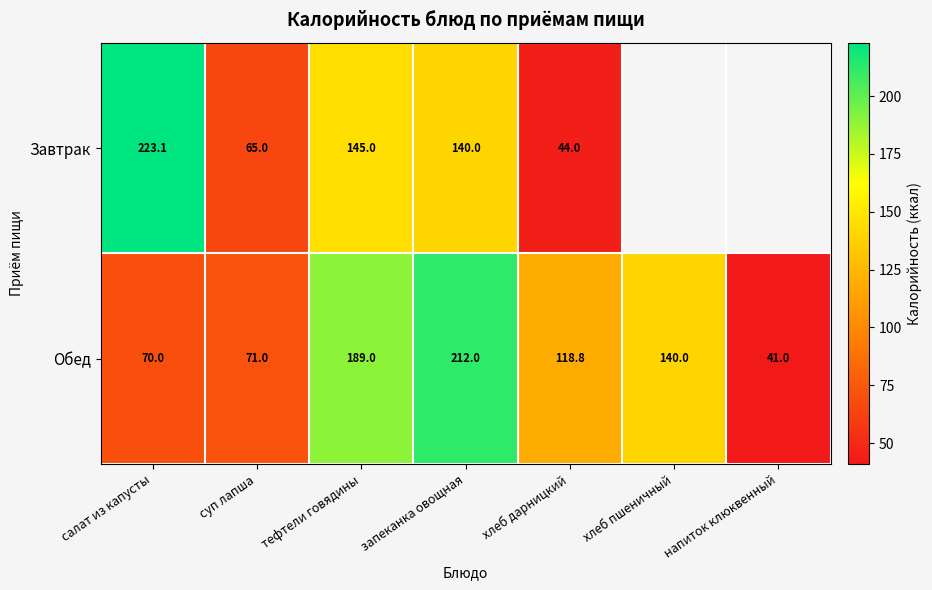

What is the difference between the Обед values at хлеб дарницкий and запеканка овощная?

93.2